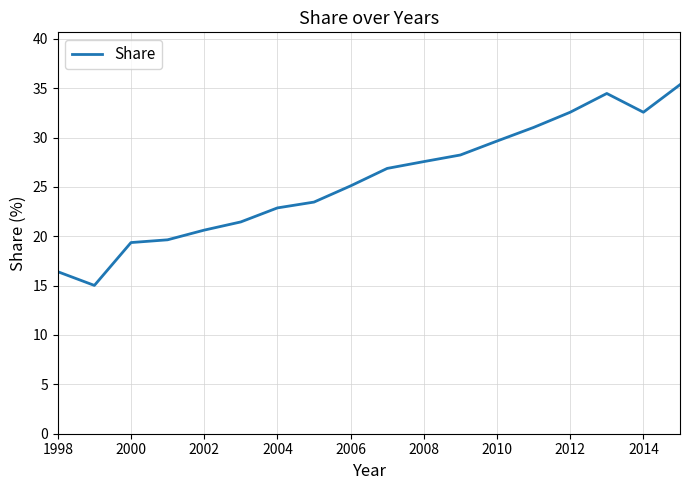

What is the difference between the maximum and minimum values?

20.3